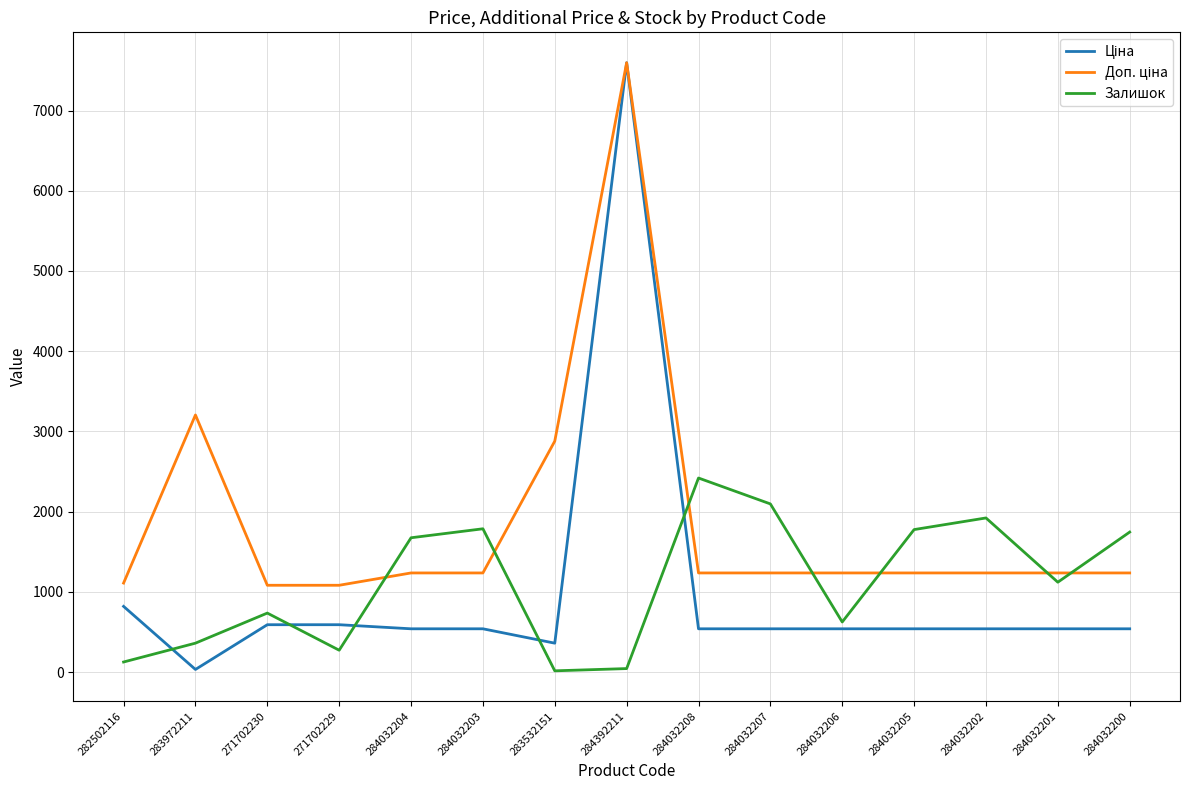

What is the total value across all series at 284032205?

3550.4